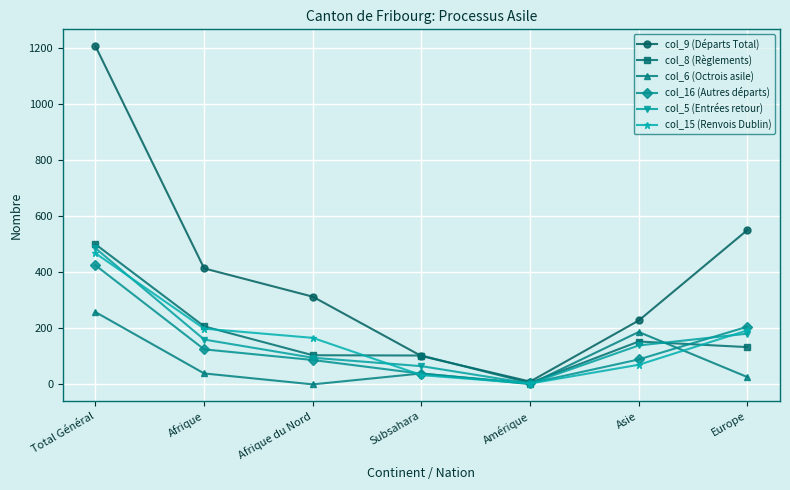

List the labels in order of col_9 (Départs Total) value, largest first.

Total Général, Europe, Afrique, Afrique du Nord, Asie, Subsahara, Amérique